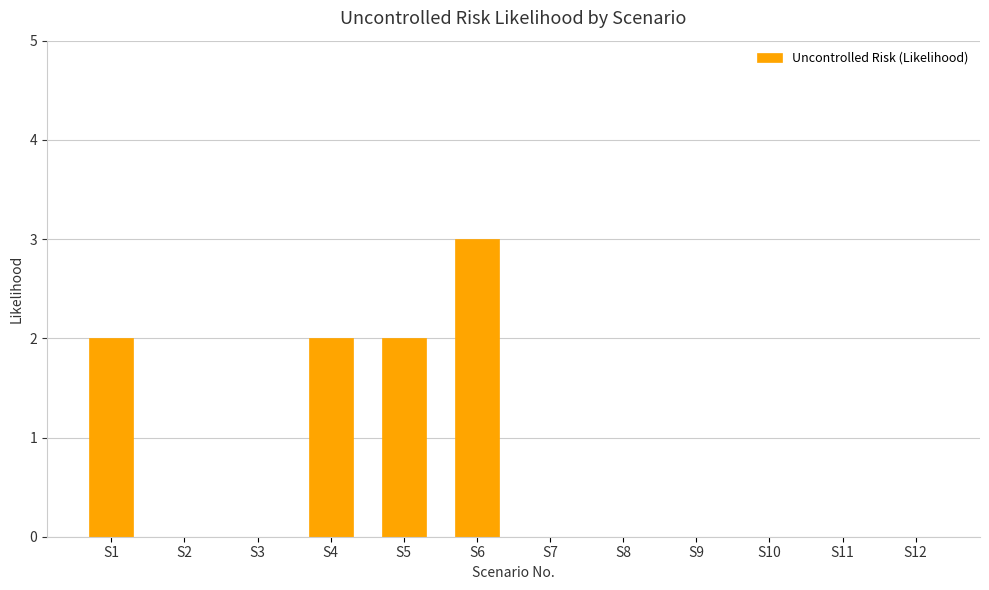

What is the maximum value shown in the chart?

3